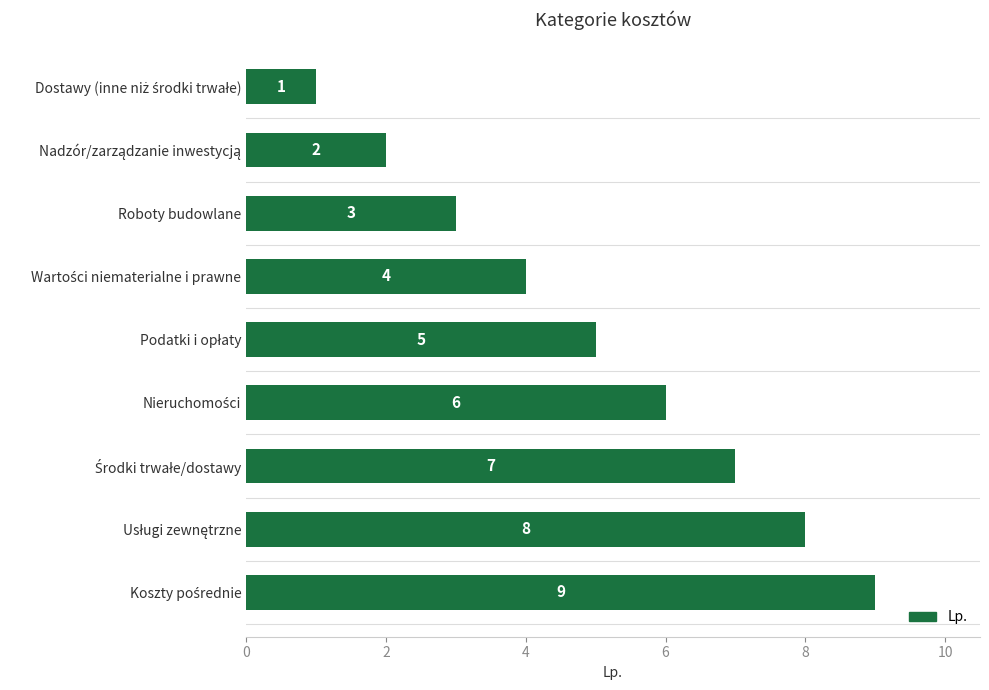

What is the sum of all values?

45